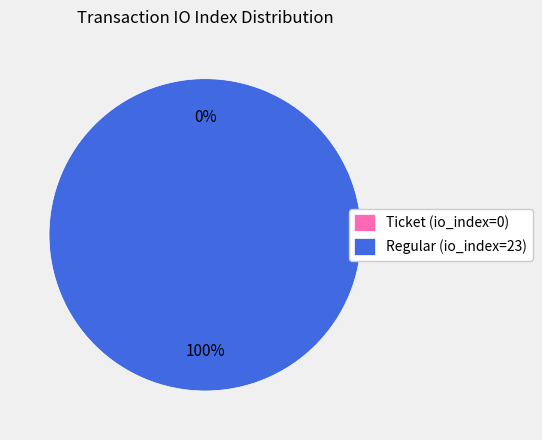

To the nearest percent, what is the combined percentage of Ticket (io_index=0) and Regular (io_index=23)?

100%